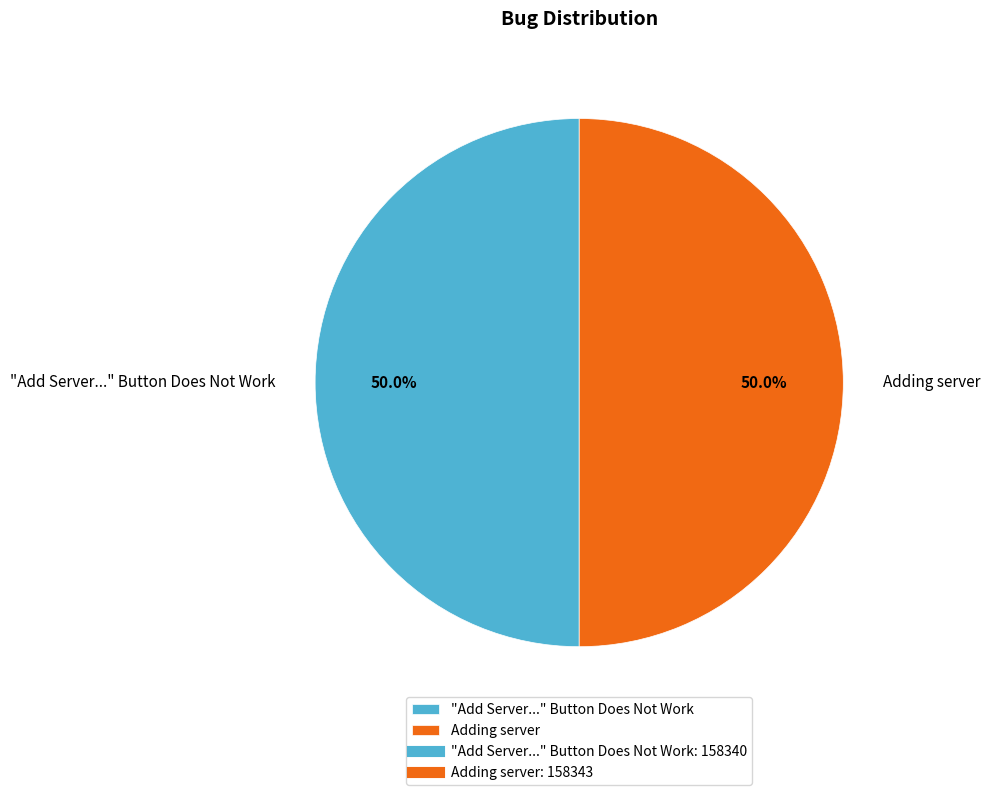

What is the ratio of the value at Adding server to the value at "Add Server..." Button Does Not Work?

1.0